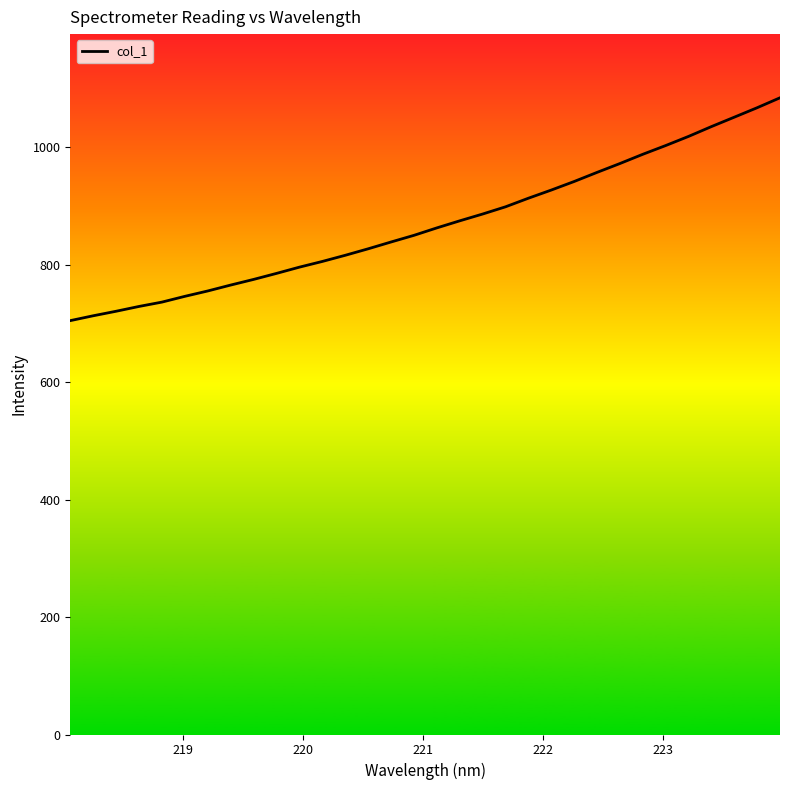

What is the smallest value displayed?

704.9